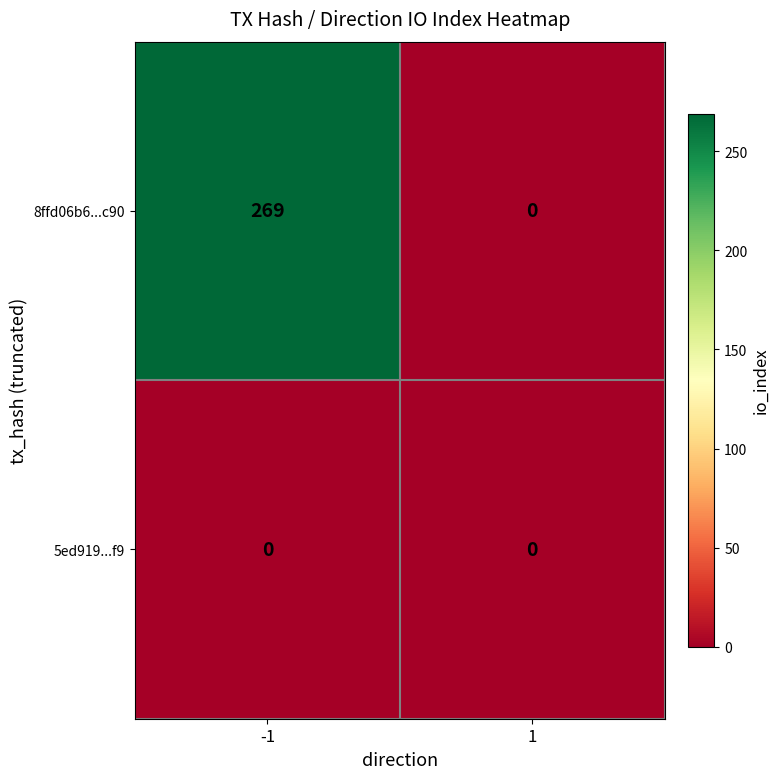

What is the total value across all series at -1?

269